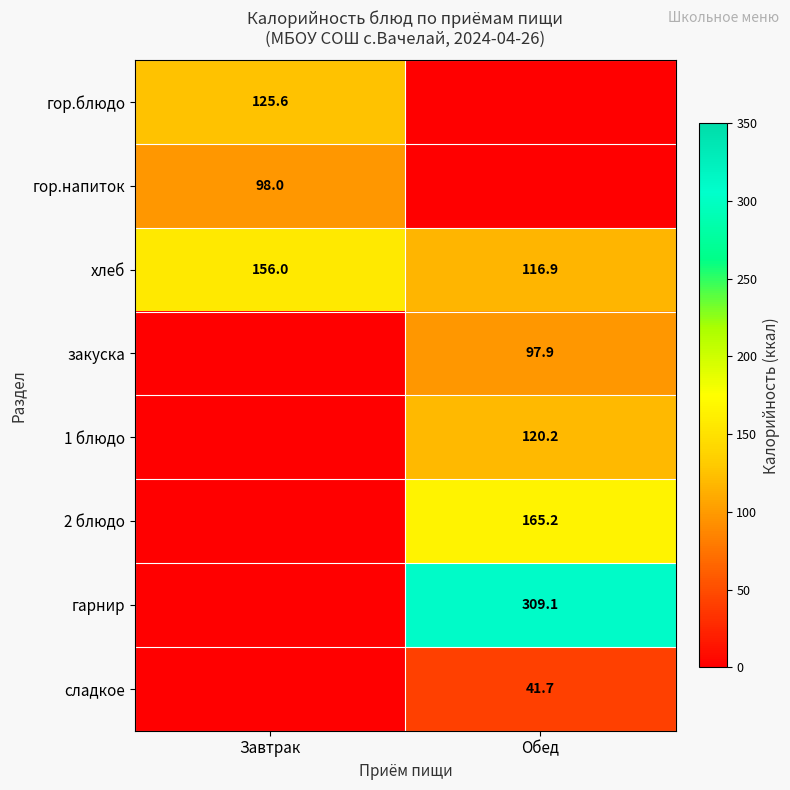

Where is хлеб nearest to the value 136?

Обед